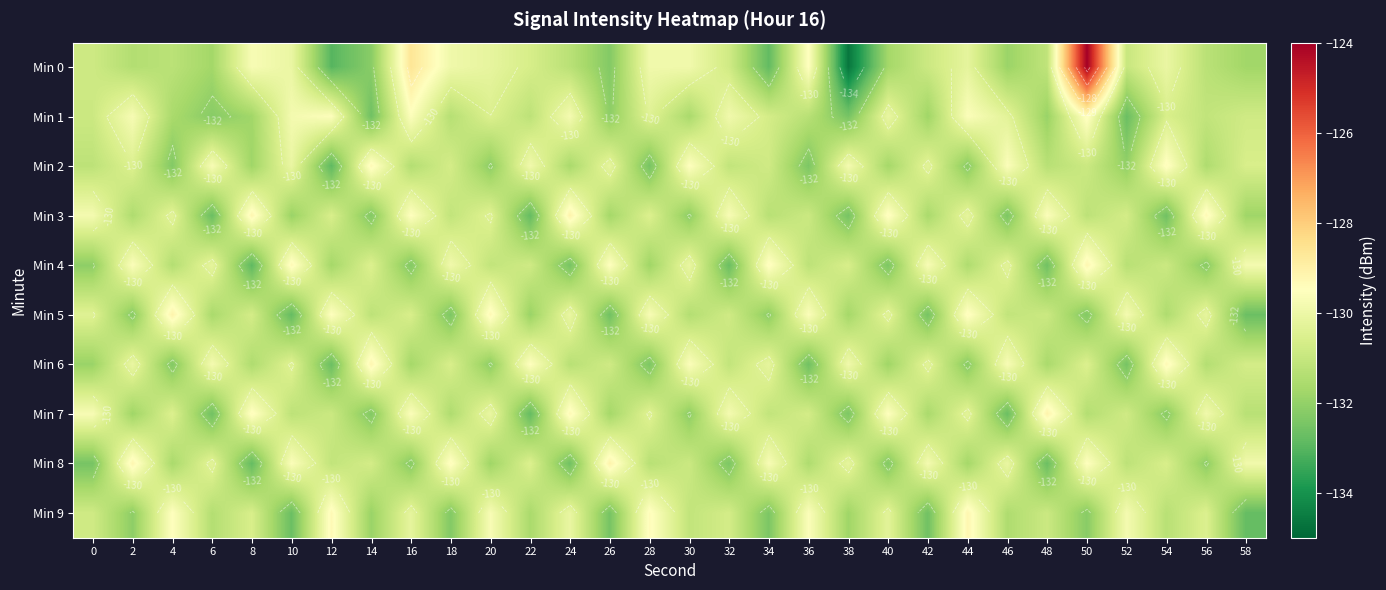

At which category is the sum across all series the highest?

50